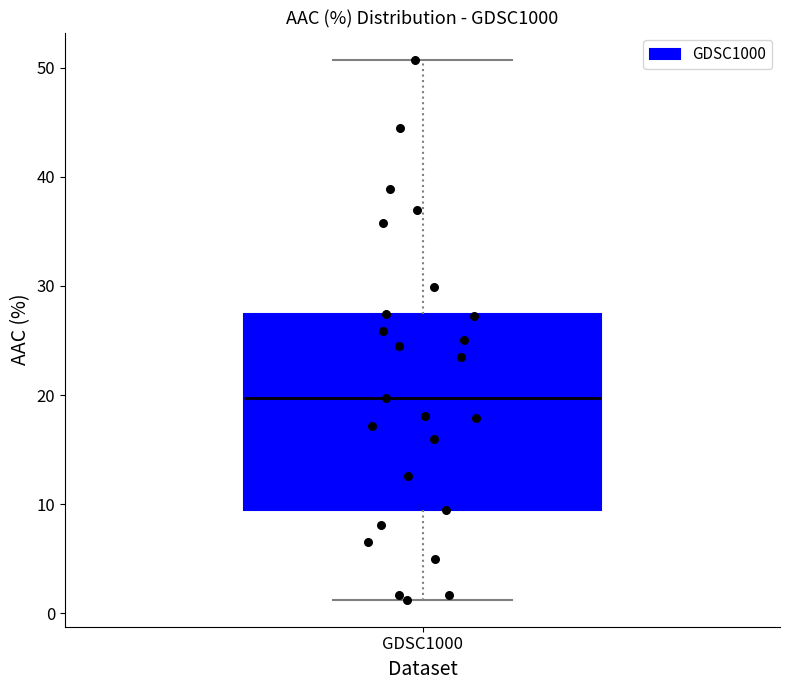

Where is the upper edge of the box for GDSC1000 on the y-axis? The values are not printed on the chart, so give them approximately, as read against the axis.

27